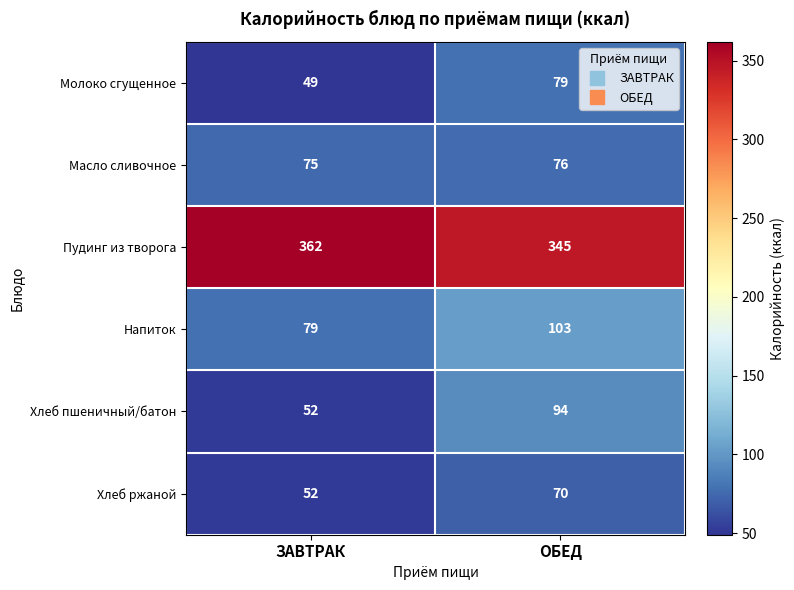

True or false: Хлеб пшеничный/батон has a value of 52 at ЗАВТРАК.

True